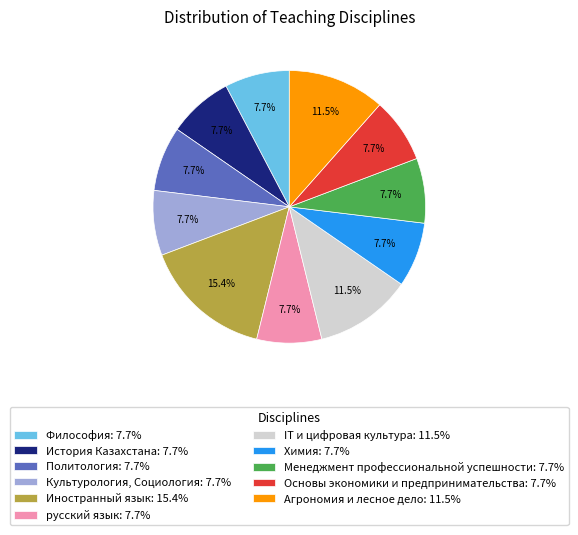

True or false: Химия accounts for 8% of the total.

True